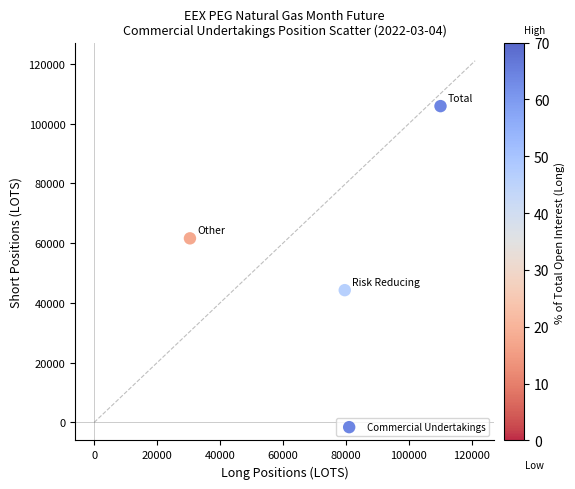

What is the average X value?

73401